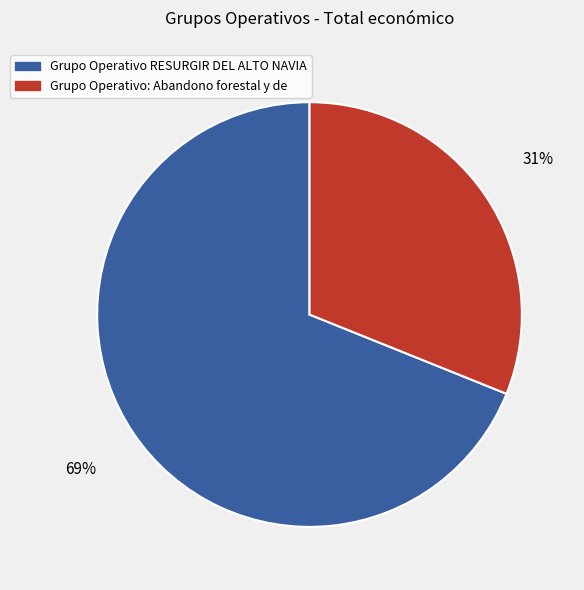

To the nearest percent, what is the difference between the Grupo Operativo: Abandono forestal y de and Grupo Operativo RESURGIR DEL ALTO NAVIA slice percentages?

38%